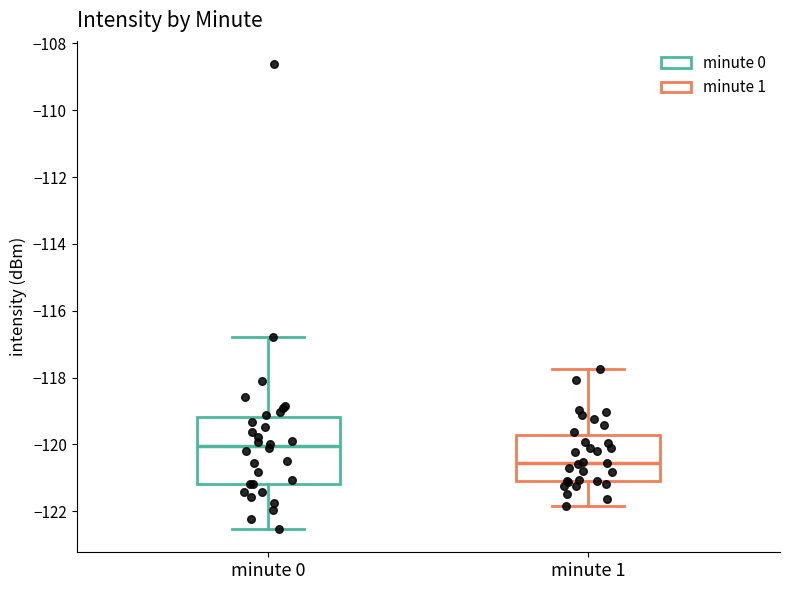

Reading left to right, transcribe this box plot: for each box, give where its median line is, the range the box spans, and where its two whiskers end, as read against the y-axis. The values are not printed on the chart, so give them approximately, as read against the axis.

minute 0: median -120.0, box -121.2 to -119.2, whiskers -122.6 to -116.8
minute 1: median -120.6, box -121.2 to -119.8, whiskers -121.8 to -117.8